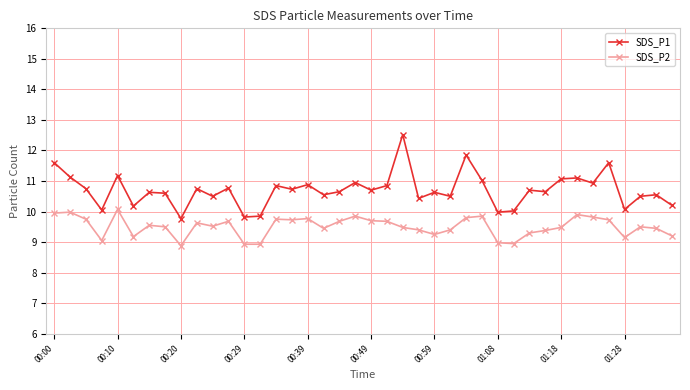

Which series has the widest spread of values?

SDS_P1